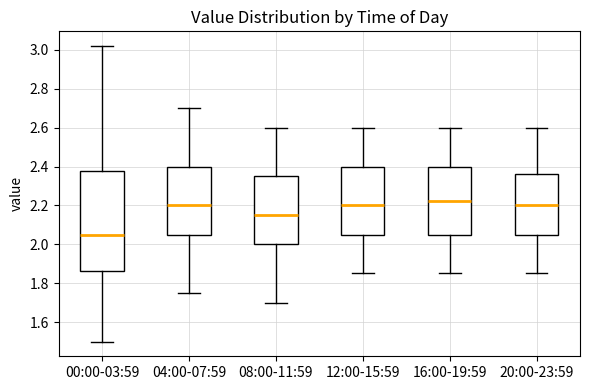

Reading left to right, read every box against the y-axis: the position of its median line, the range the box covers, and the ends of its whiskers. The values are not printed on the chart, so give them approximately, as read against the axis.

00:00-03:59: median 2.06, box 1.86 to 2.38, whiskers 1.50 to 3.02
04:00-07:59: median 2.20, box 2.06 to 2.40, whiskers 1.76 to 2.70
08:00-11:59: median 2.16, box 2.00 to 2.36, whiskers 1.70 to 2.60
12:00-15:59: median 2.20, box 2.06 to 2.40, whiskers 1.86 to 2.60
16:00-19:59: median 2.22, box 2.06 to 2.40, whiskers 1.86 to 2.60
20:00-23:59: median 2.20, box 2.06 to 2.36, whiskers 1.86 to 2.60